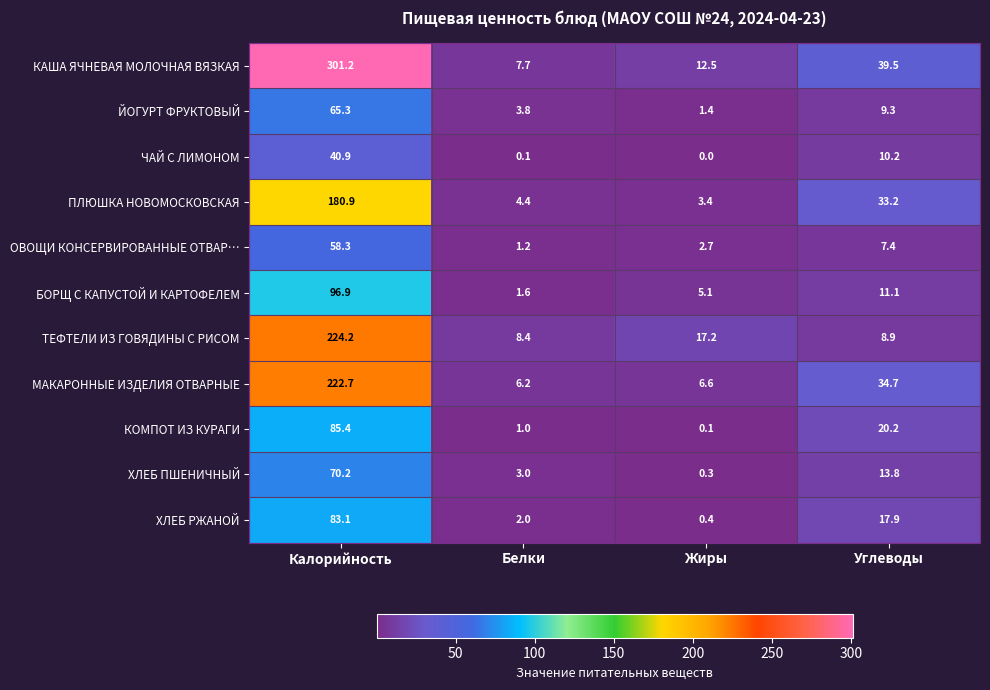

What is the approximate value of МАКАРОННЫЕ ИЗДЕЛИЯ ОТВАРНЫЕ at Белки?

6.2